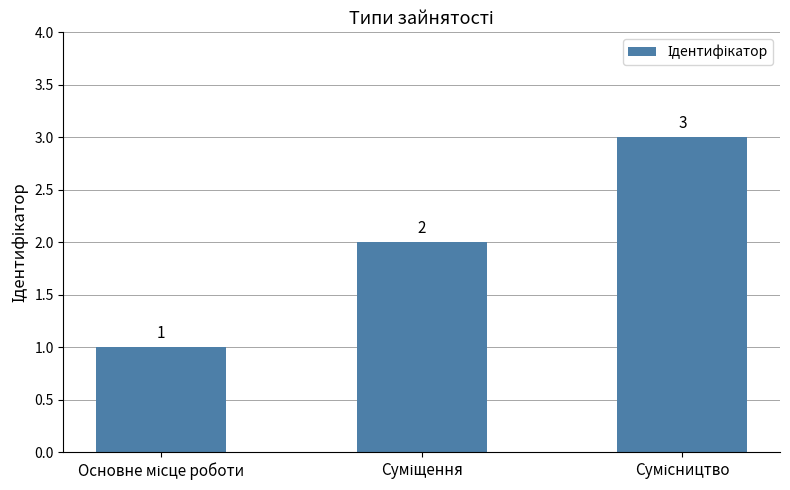

What is the sum of all values?

6